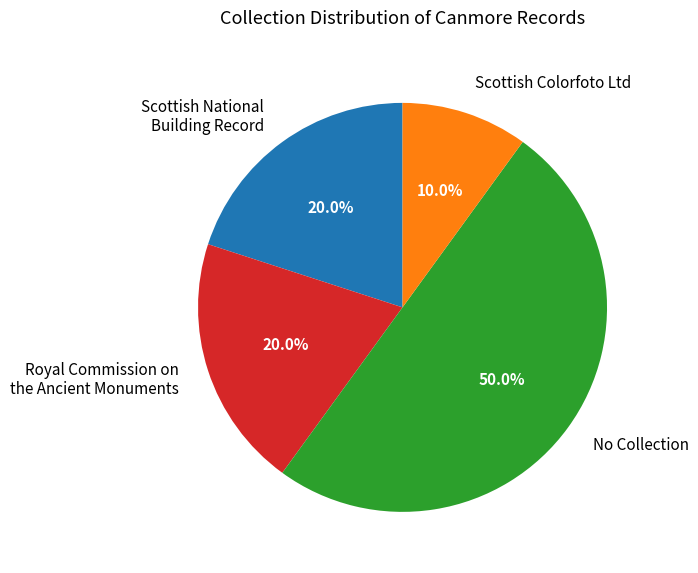

To the nearest percent, what is the difference between the largest and smallest slice percentages?

40%